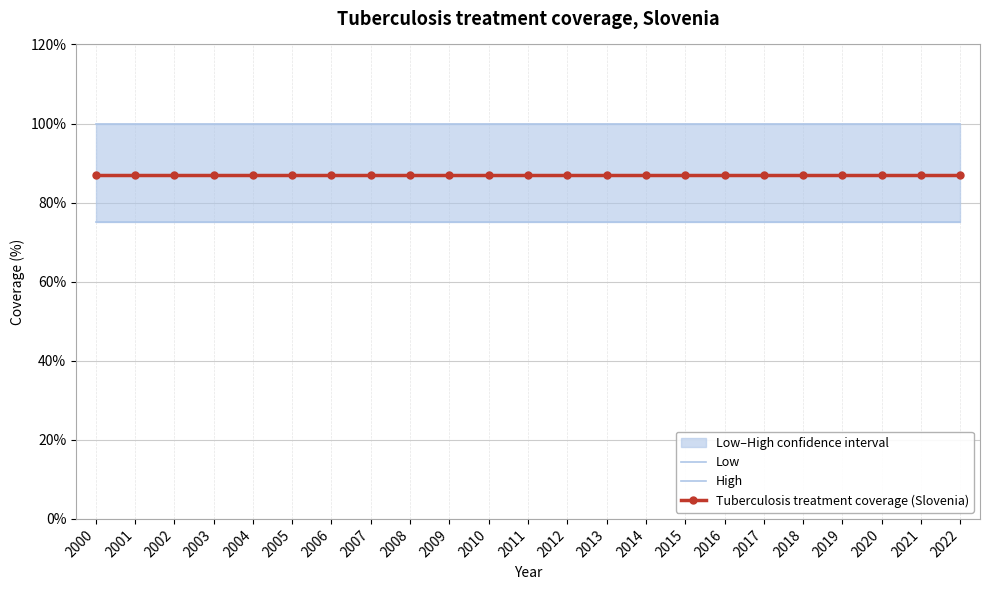

What are all the series names shown in the legend?

Low, High, Tuberculosis treatment coverage (Slovenia)